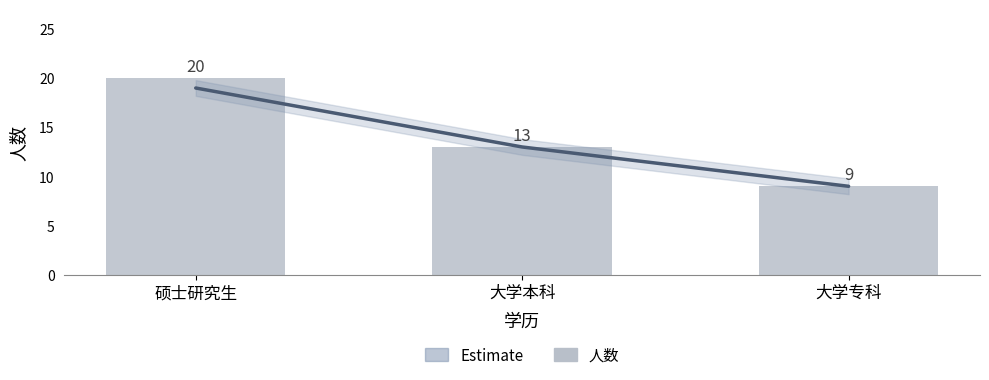

What is the difference between the second highest and minimum values in the 人数 series?

4